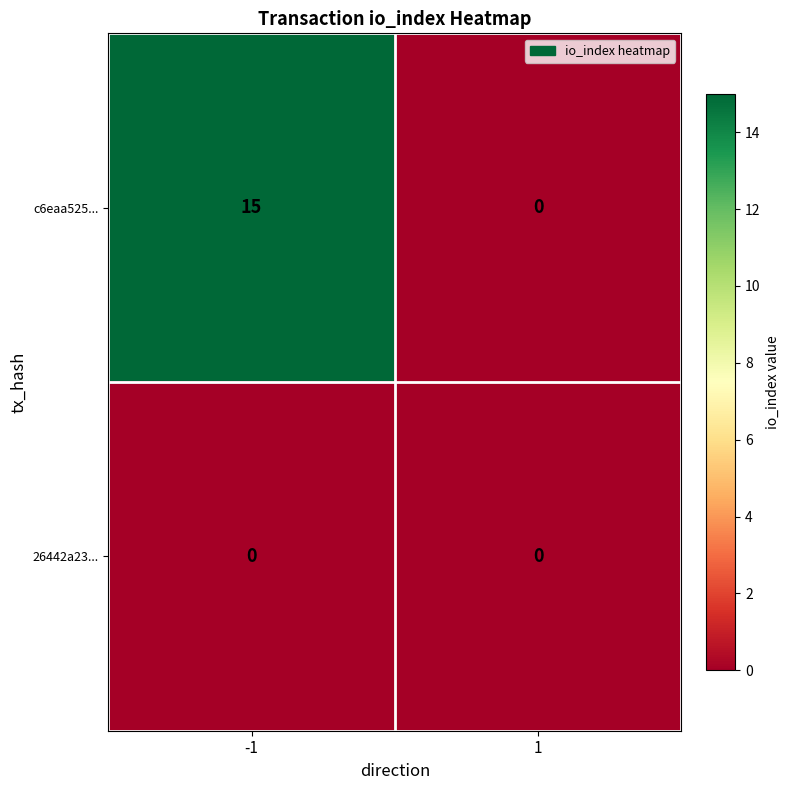

What is the difference between the c6eaa525... values at 1 and -1?

15